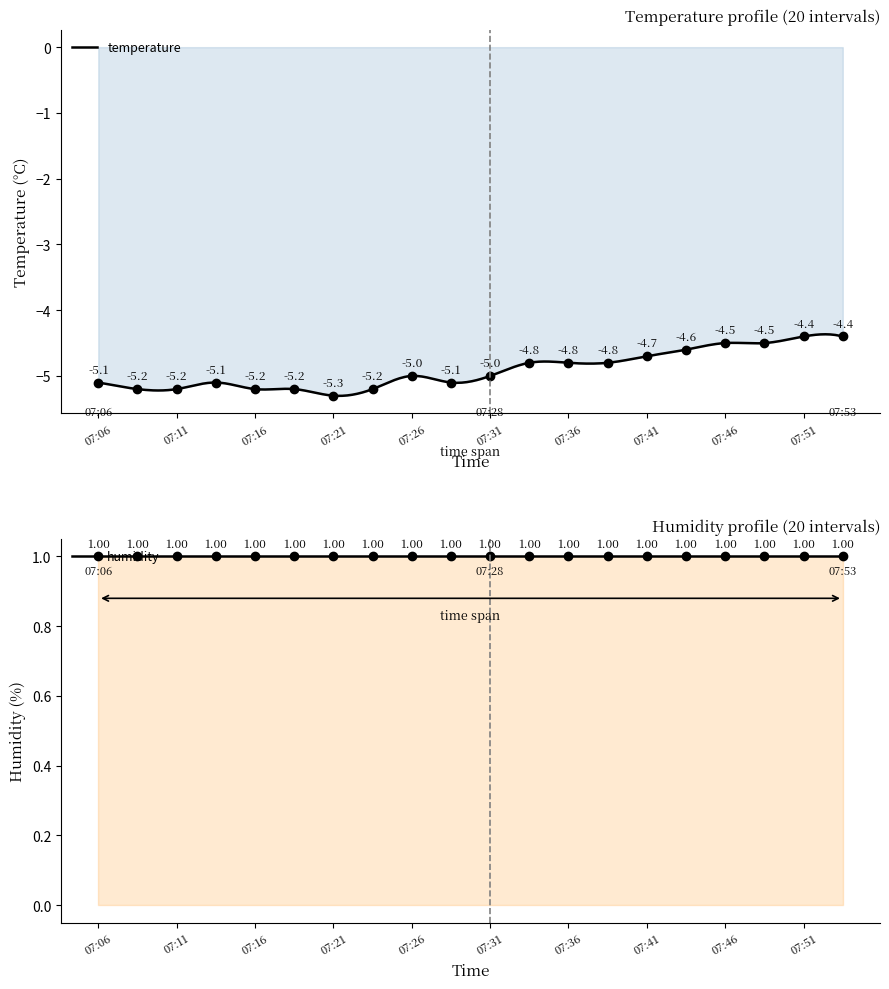

The value at 07:48 is -7.2. True or false?

False